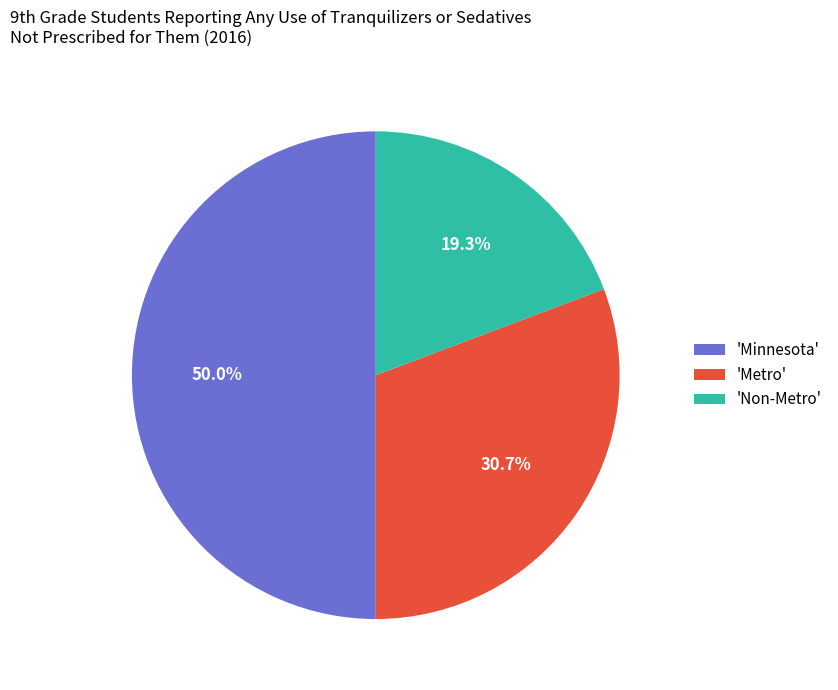

Do 'Minnesota' and 'Non-Metro' together represent more than half of the pie?

Yes